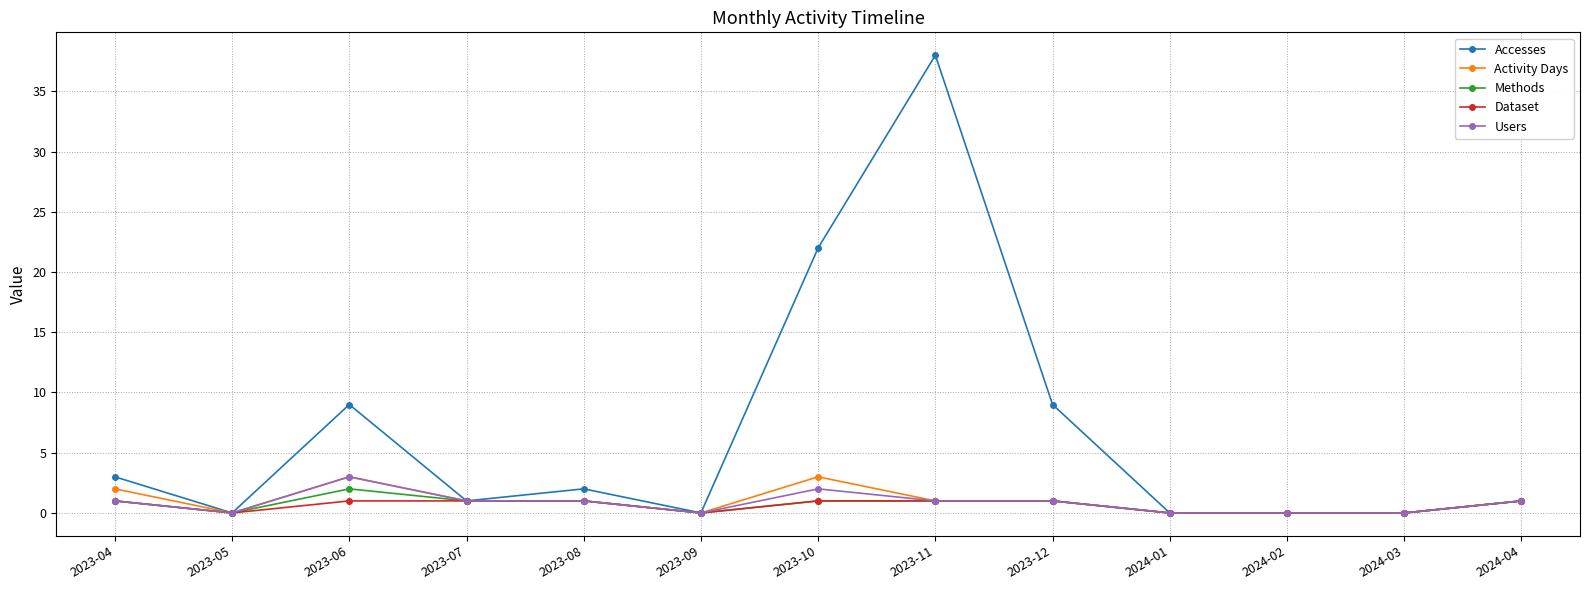

What is the highest value of the Users series?

3